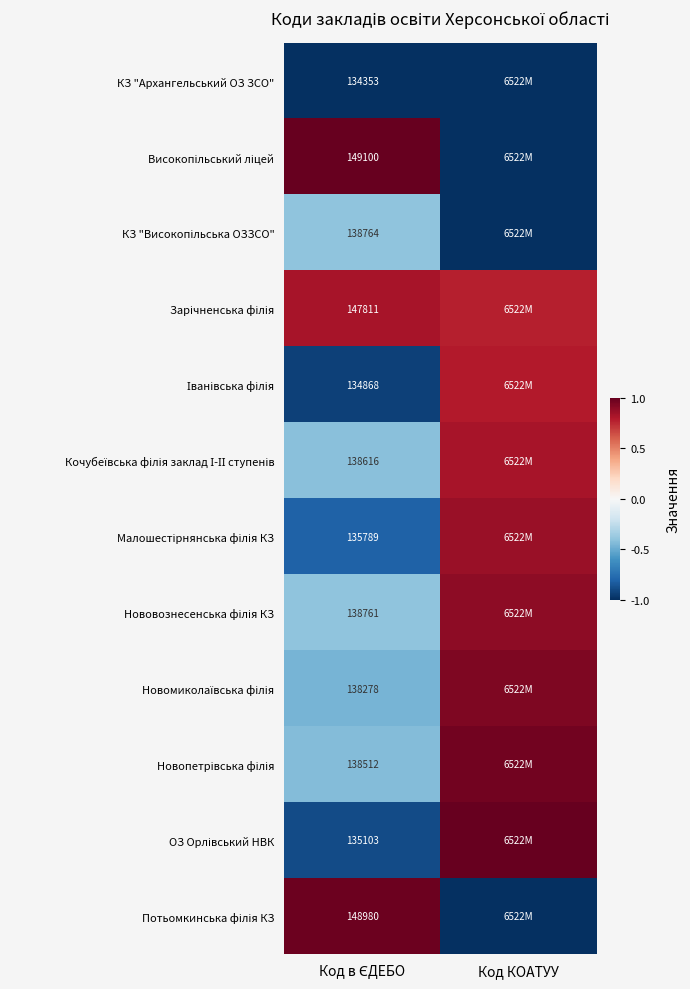

Rank the categories by ОЗ Орлівський НВК value from lowest to highest.

Код в ЄДЕБО, Код КОАТУУ